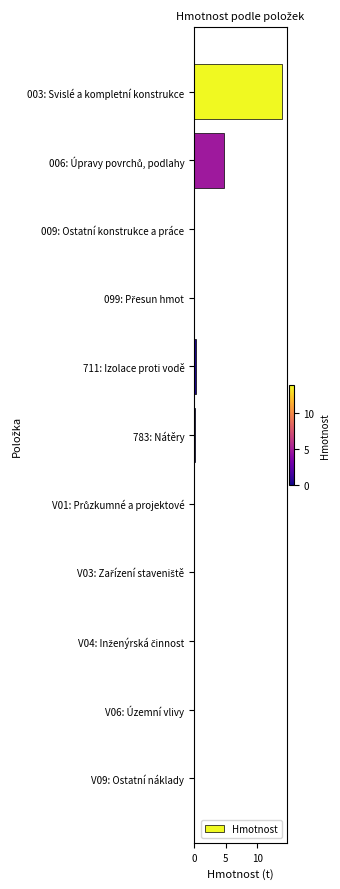

Does the chart contain stacked bars?

No